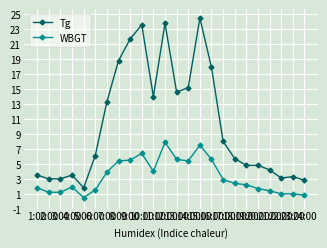

What is the difference between the WBGT values at 8:00 and 10:00?

1.0